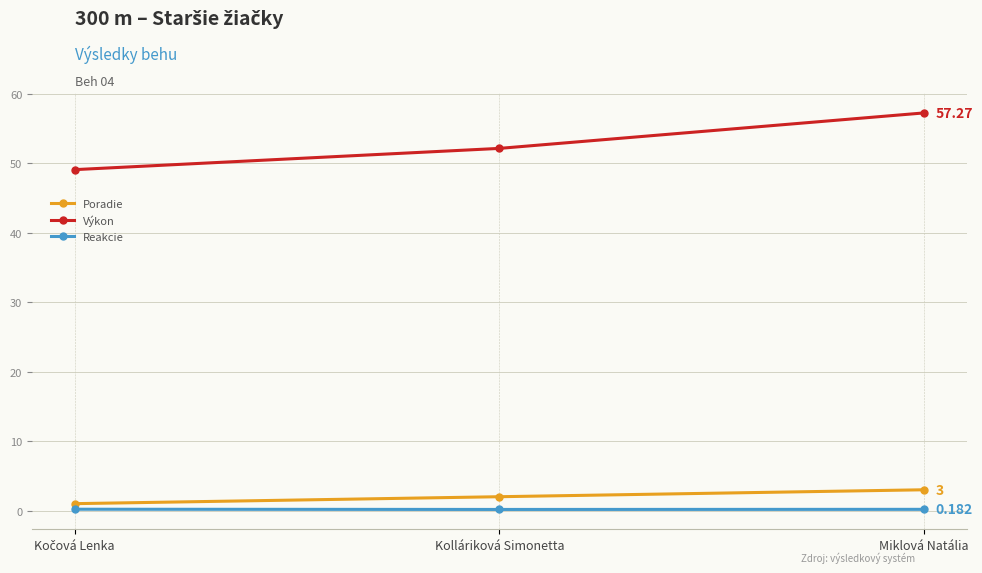

How many data points does each series have?

3